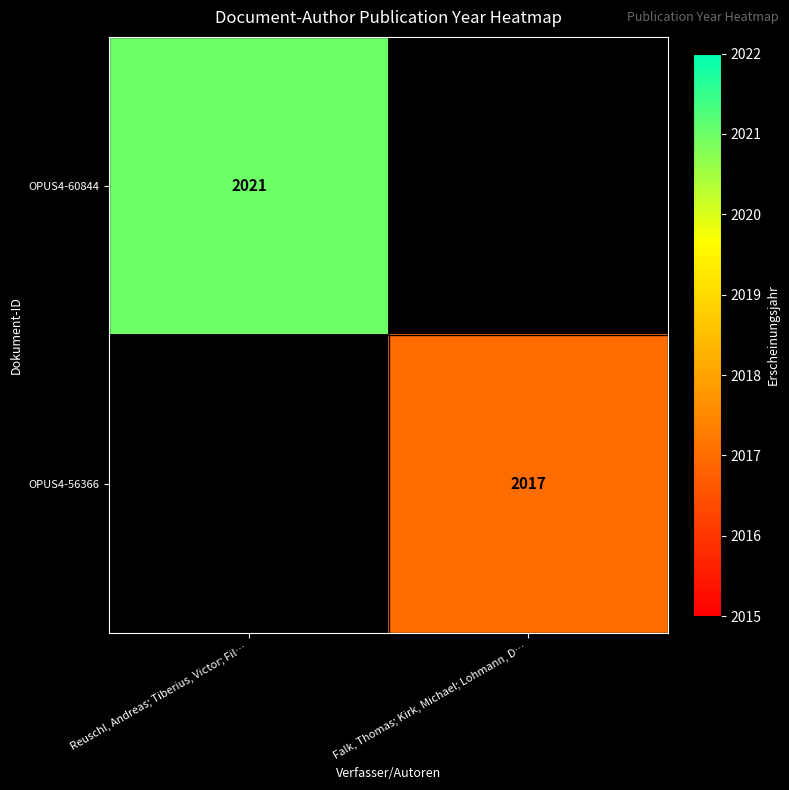

Between Falk, Thomas; Kirk, Michael; Lohmann, D… and Reuschl, Andreas; Tiberius, Victor; Fil…, which is larger?

Reuschl, Andreas; Tiberius, Victor; Fil…